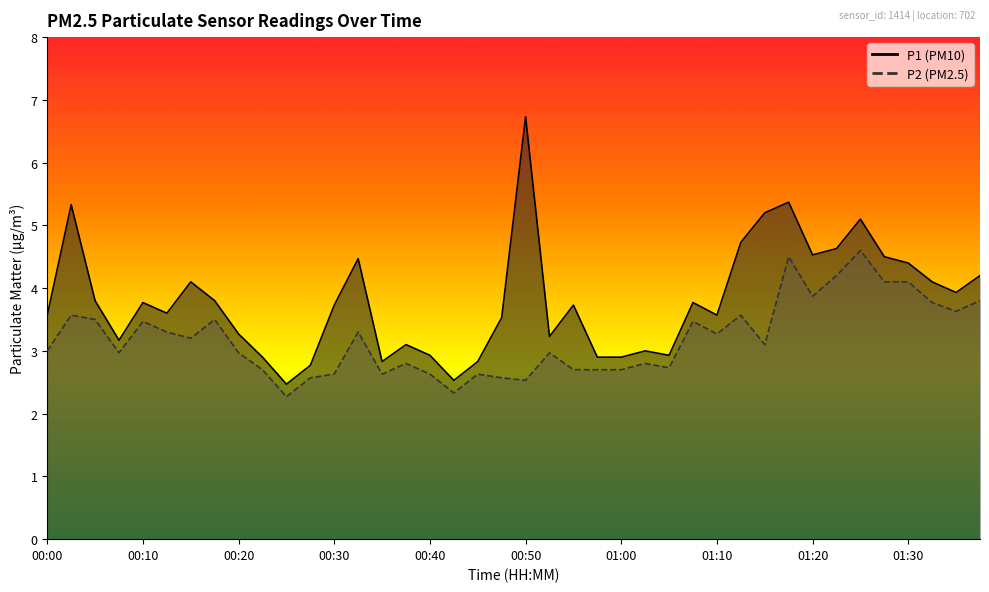

At how many categories does at least one series exceed 3?

29